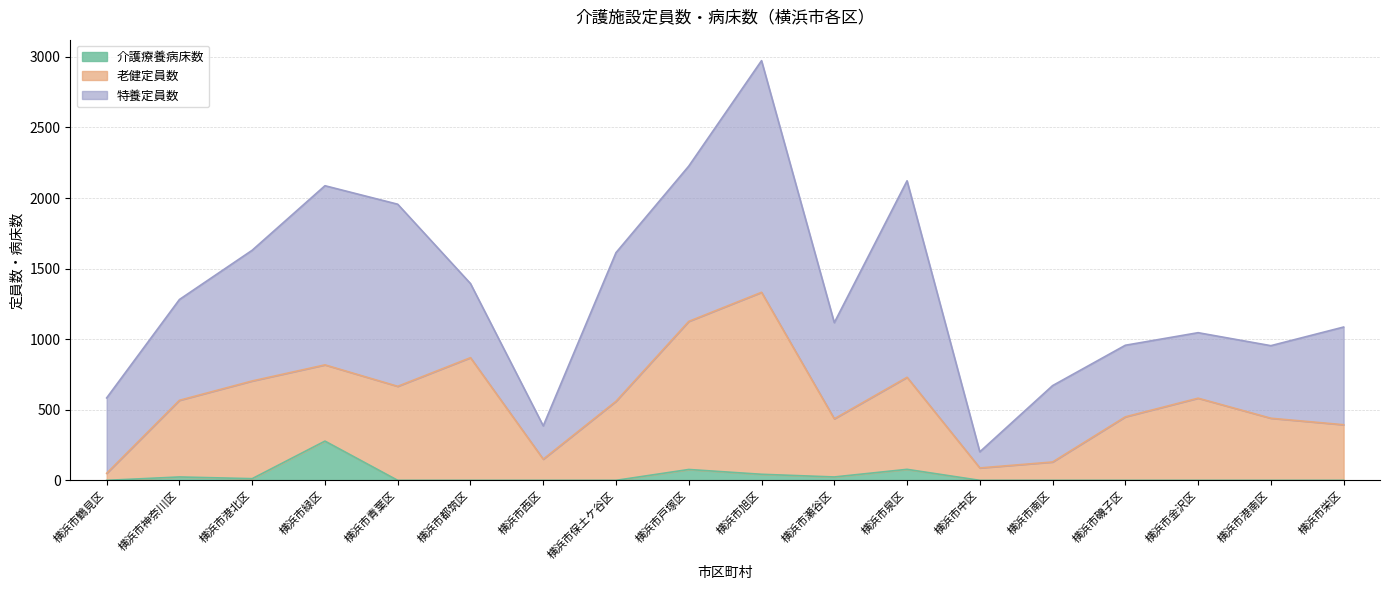

The 介護療養病床数 series shows 0 at 横浜市金沢区. True or false?

True